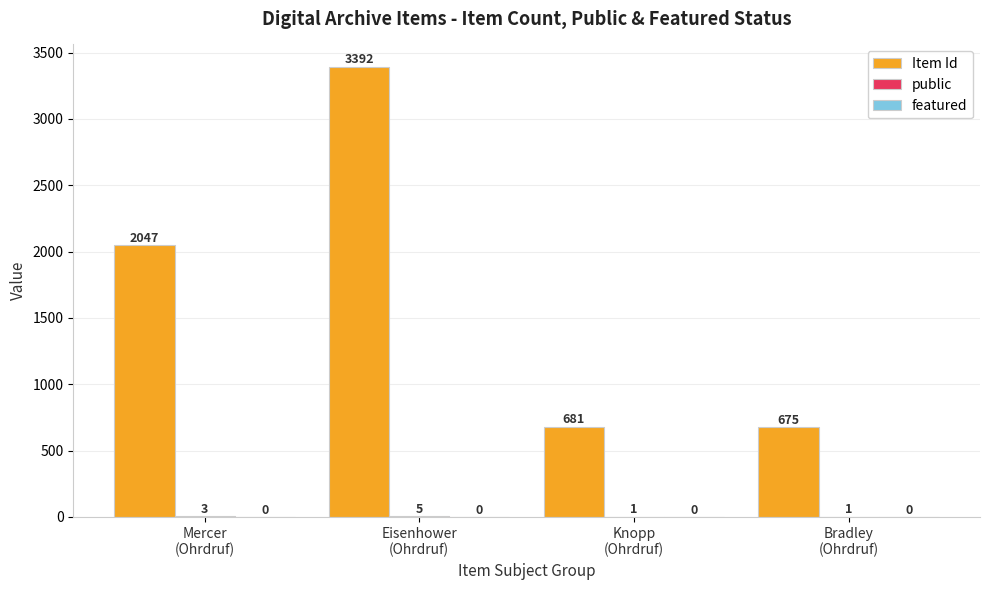

How many series are shown in this chart?

2